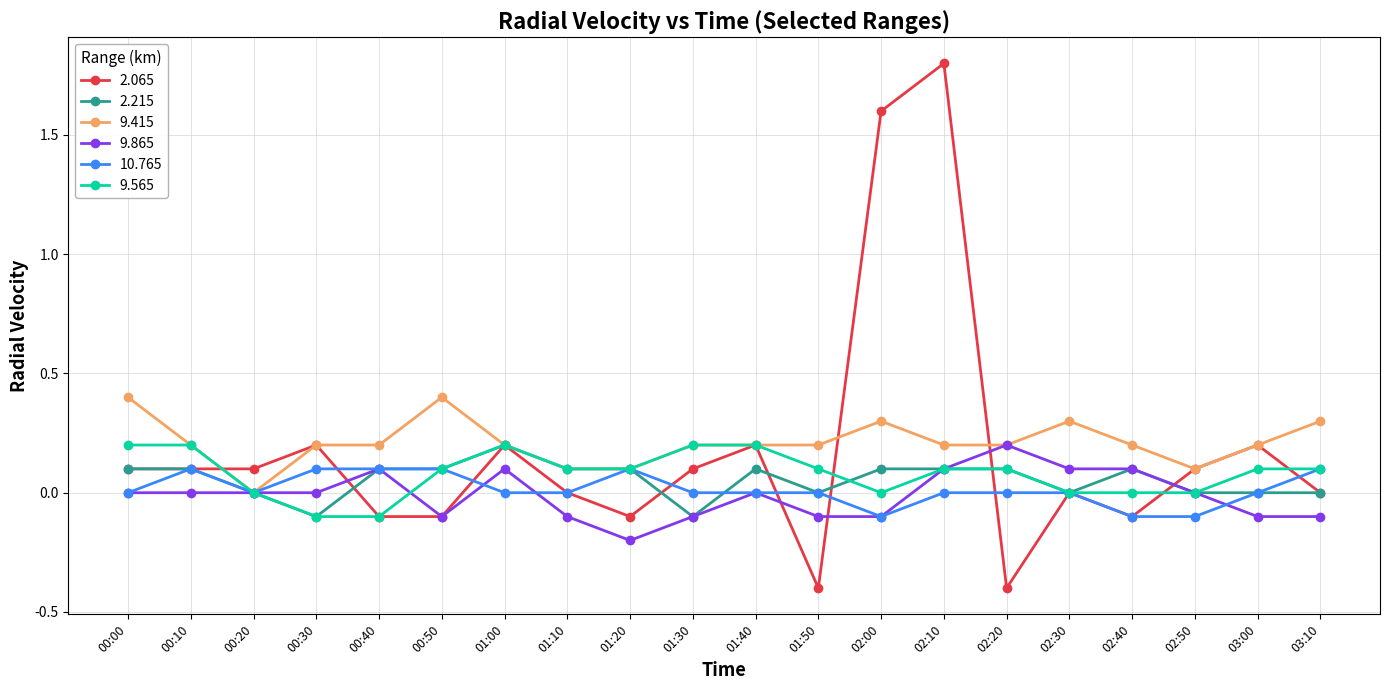

What position from the right is 01:40?

10